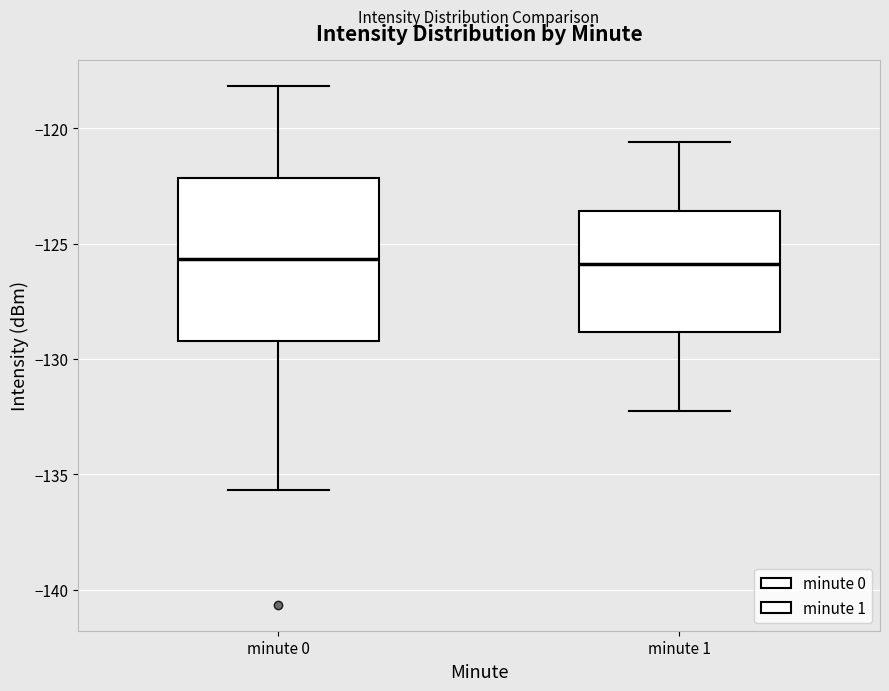

Reading left to right, read every box against the y-axis: the position of its median line, the range the box covers, and the ends of its whiskers. The values are not printed on the chart, so give them approximately, as read against the axis.

minute 0: median -125.5, box -129.0 to -122.0, whiskers -135.5 to -118.0
minute 1: median -126.0, box -129.0 to -123.5, whiskers -132.5 to -120.5